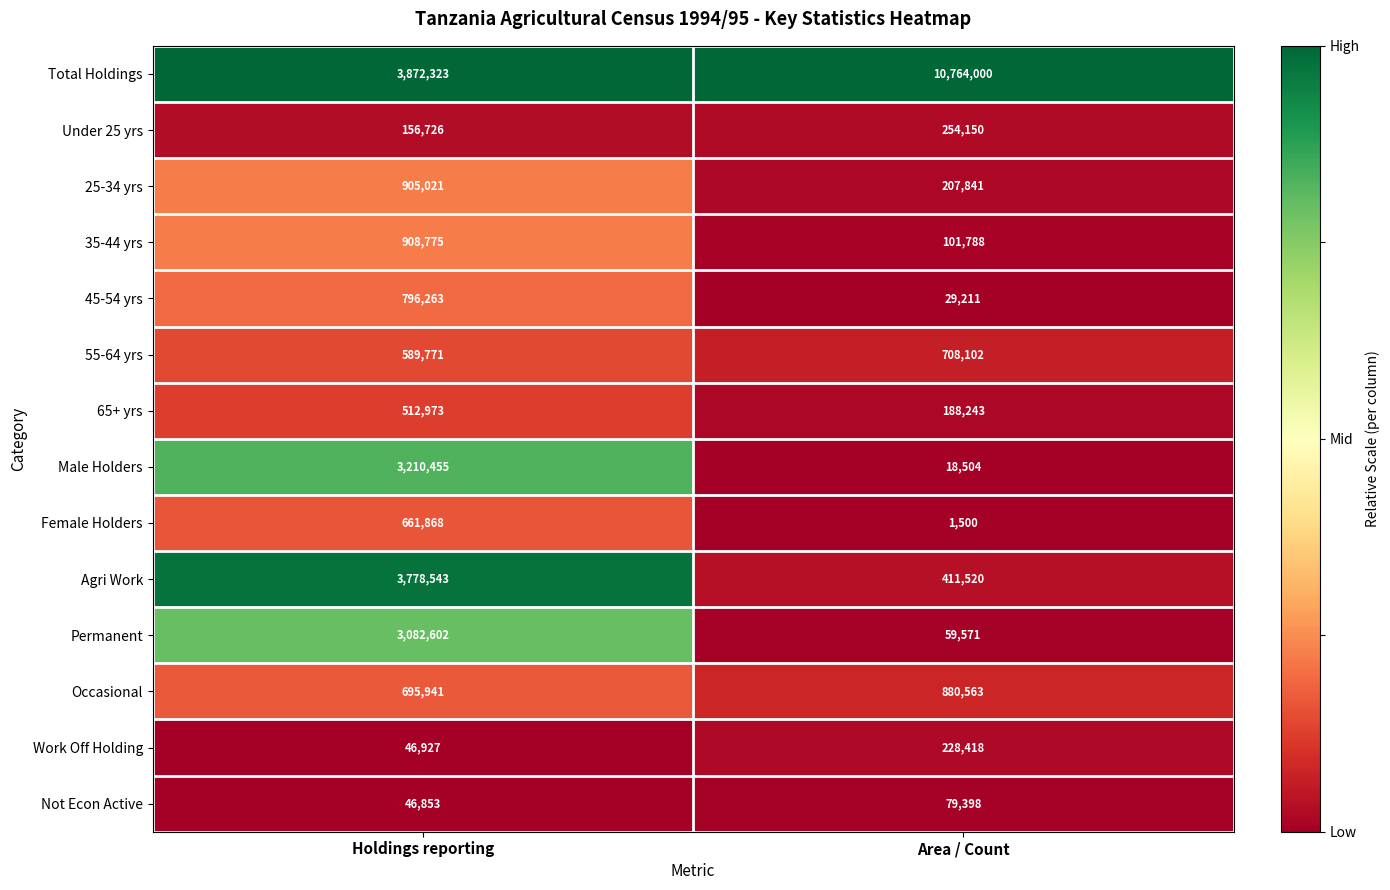

Which series changed the most between Holdings reporting and Area / Count?

Total Holdings